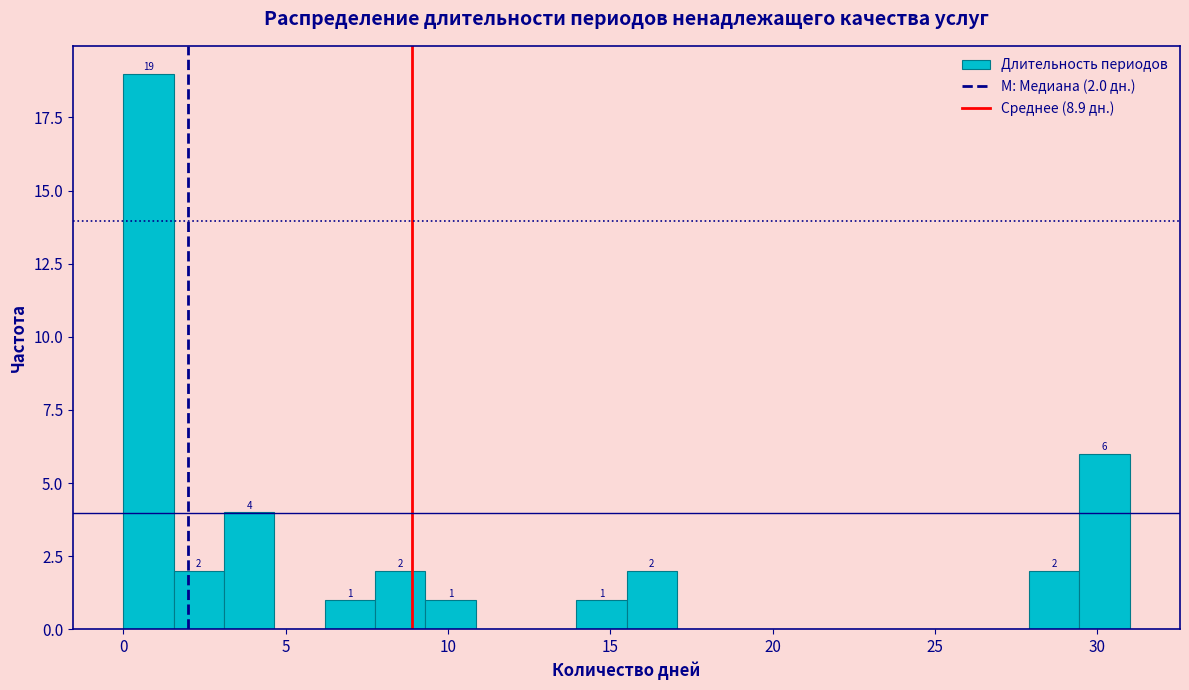

Read against the x-axis, roughly where is the centre of the tallest bar?

1.0